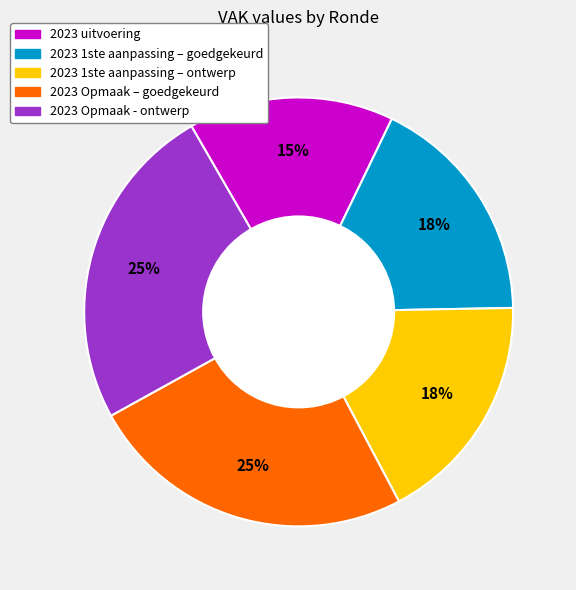

Does 2023 1ste aanpassing – goedgekeurd represent more than half of the total?

No